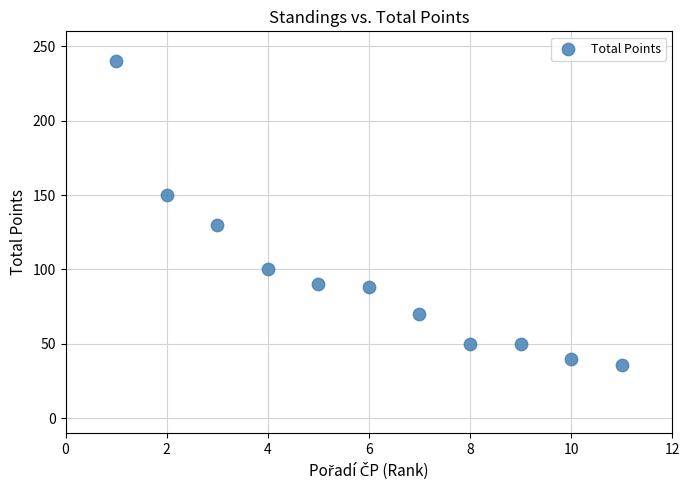

What is the range of X values (max minus min)?

10